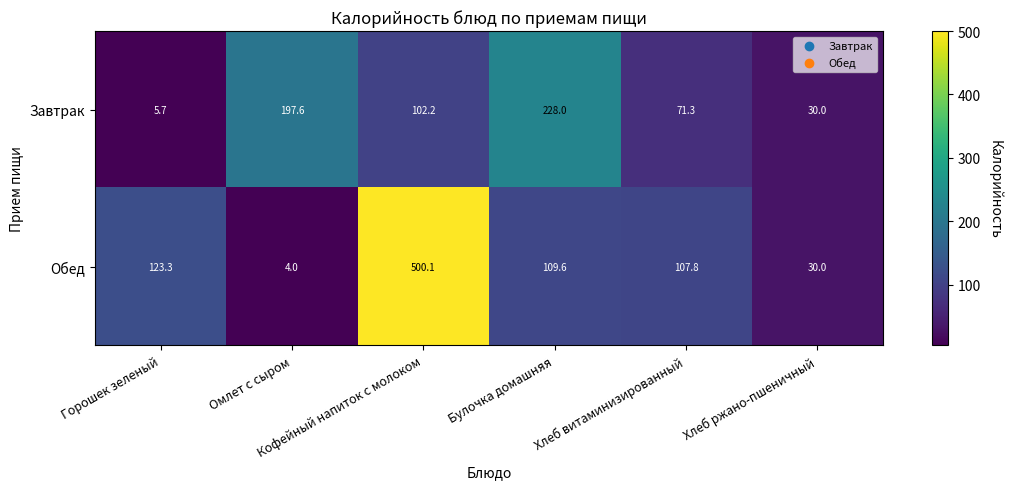

Rank the series by their average value, from lowest to highest.

Завтрак, Обед